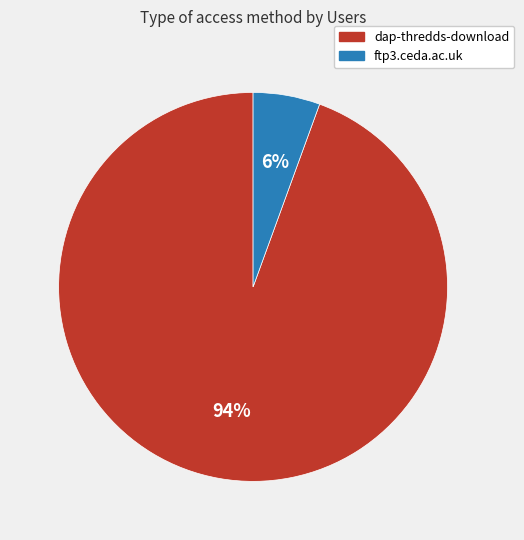

The ftp3.ceda.ac.uk slice represents 16% of the pie. True or false?

False